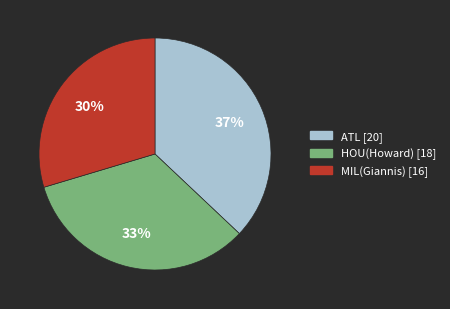

Does any single category account for the majority?

No